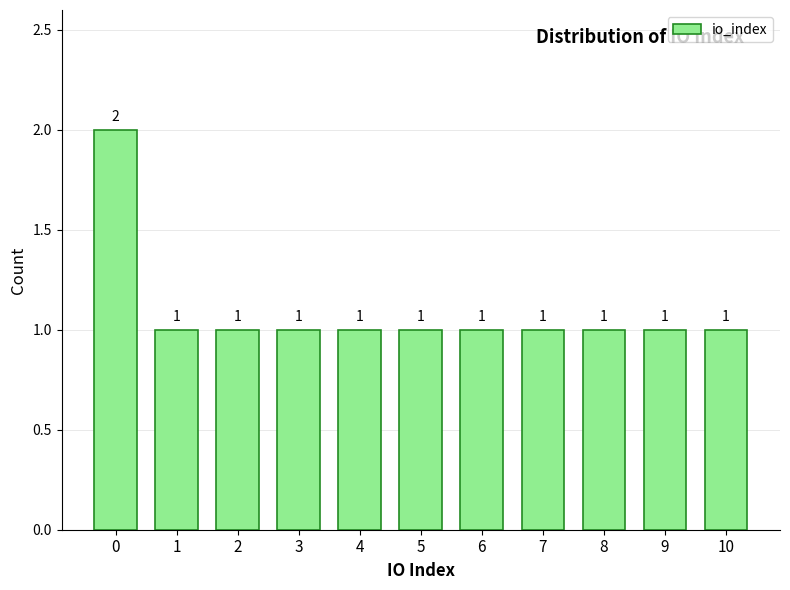

Reading left to right, transcribe all the data shown in this chart.

2	1	1	1	1	1	1	1	1	1	1